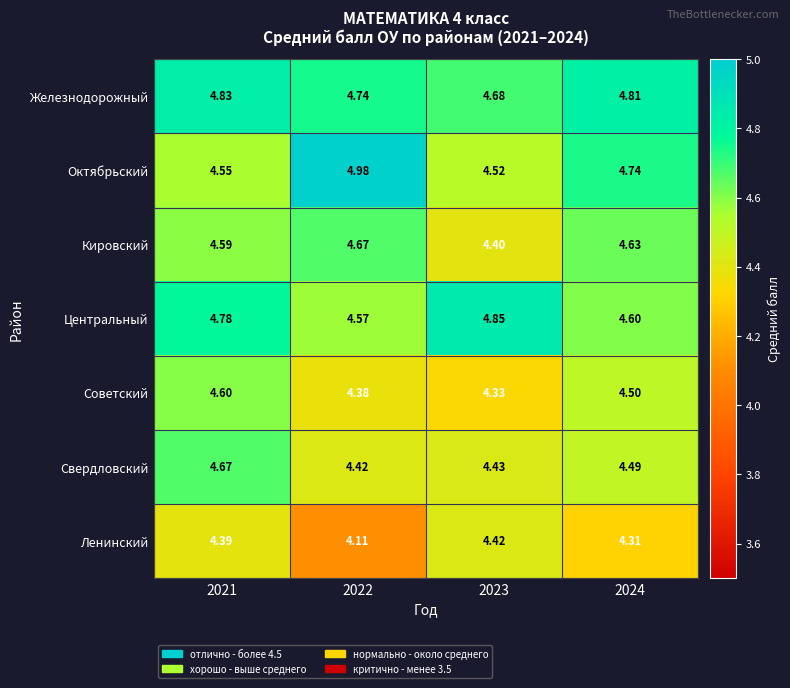

Which series has the largest range (max minus min)?

Октябрьский